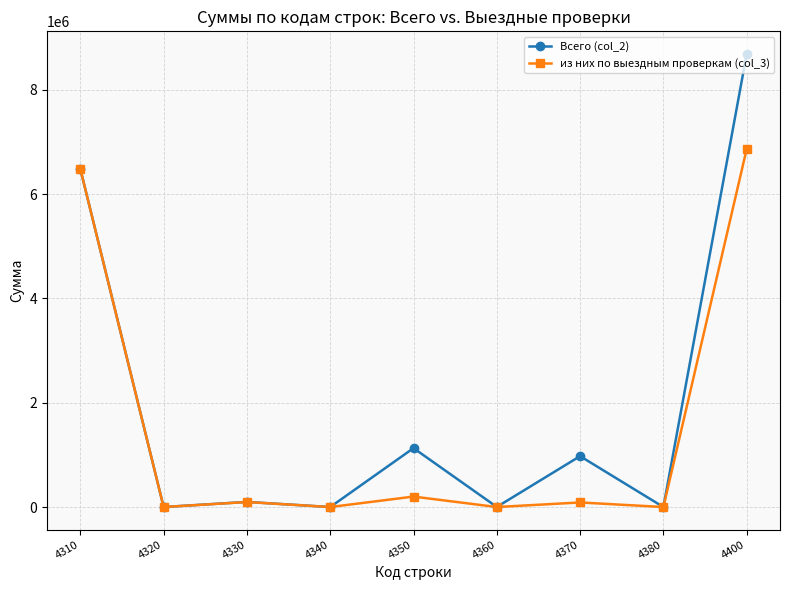

Rank the series by their maximum value, from highest to lowest.

Всего (col_2), из них по выездным проверкам (col_3)